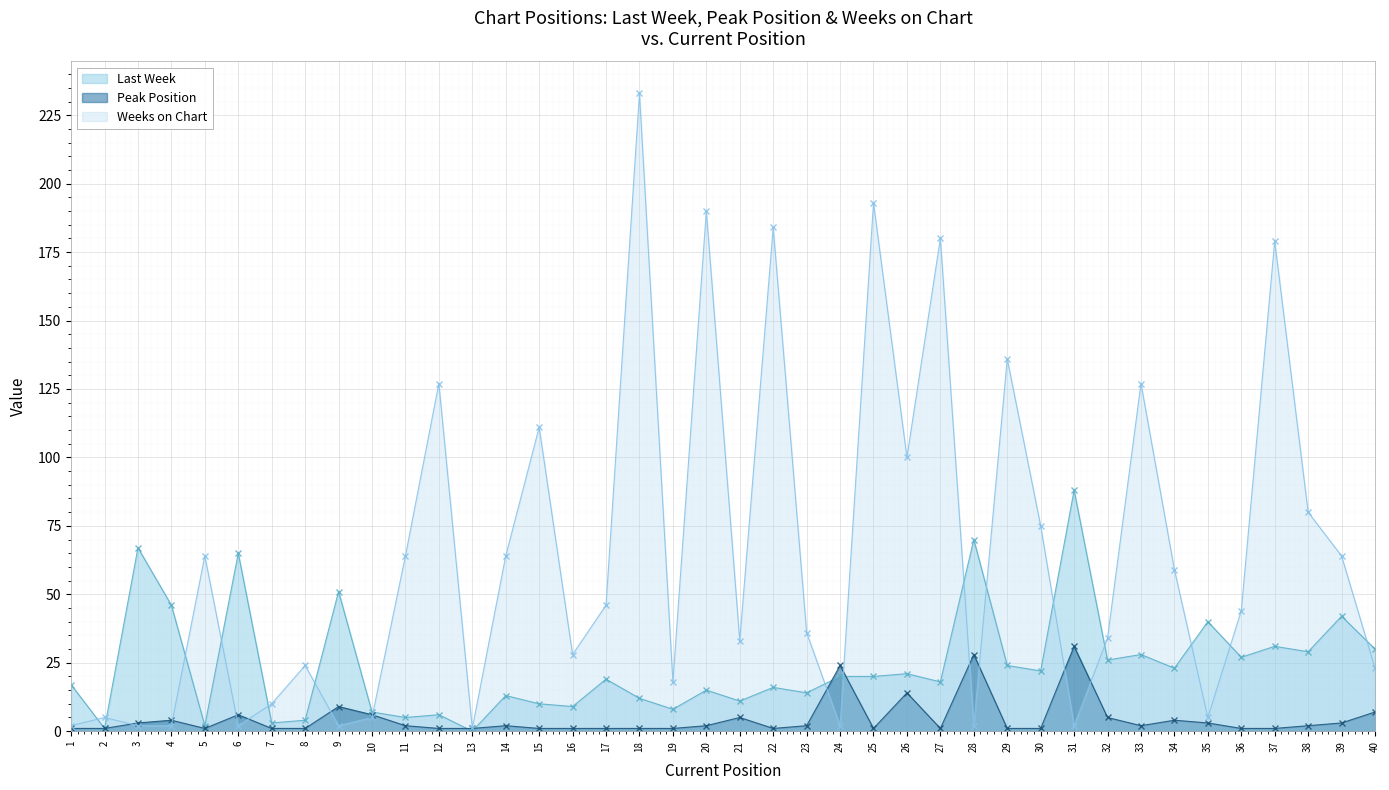

How many values in the Peak Position series exceed 2?

15